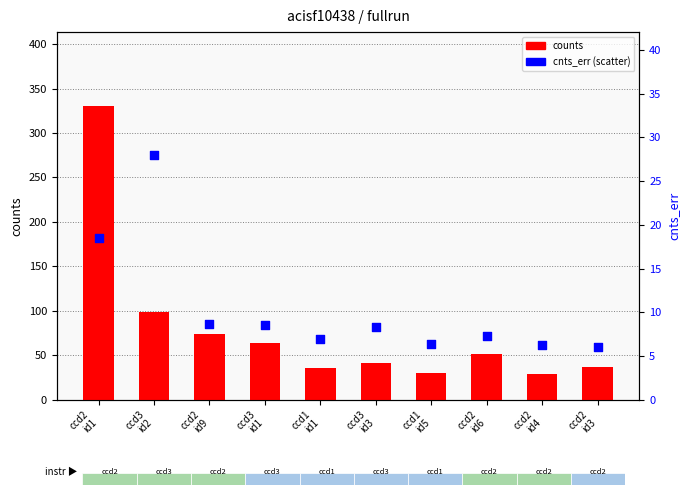

Which series reaches the maximum Y coordinate?

counts